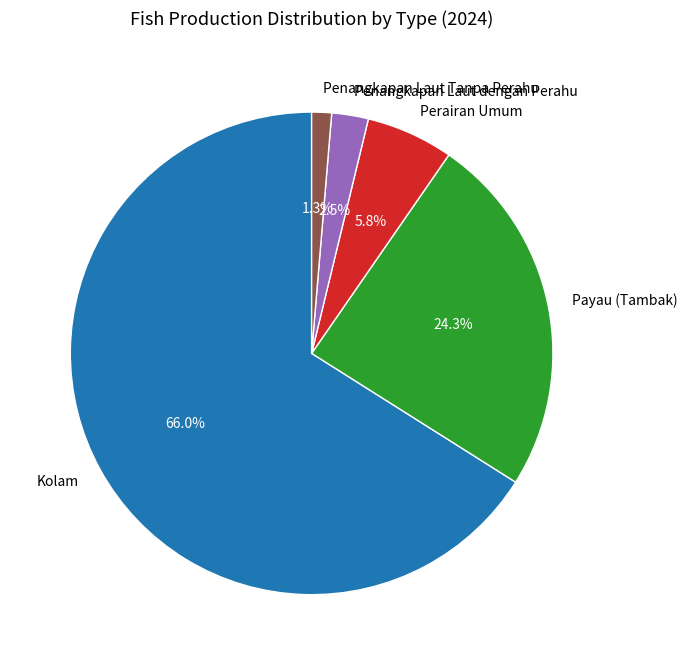

To the nearest percent, what is the difference between the Payau (Tambak) and Penangkapan Laut Tanpa Perahu slice percentages?

23%